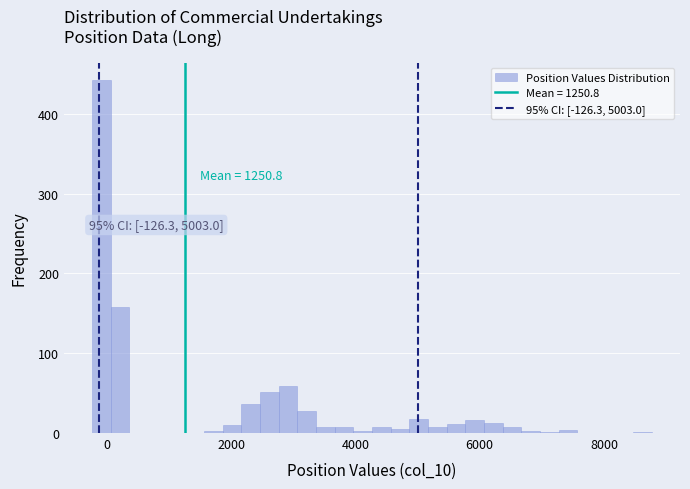

Read against the x-axis, roughly where is the centre of the tallest bar?

0